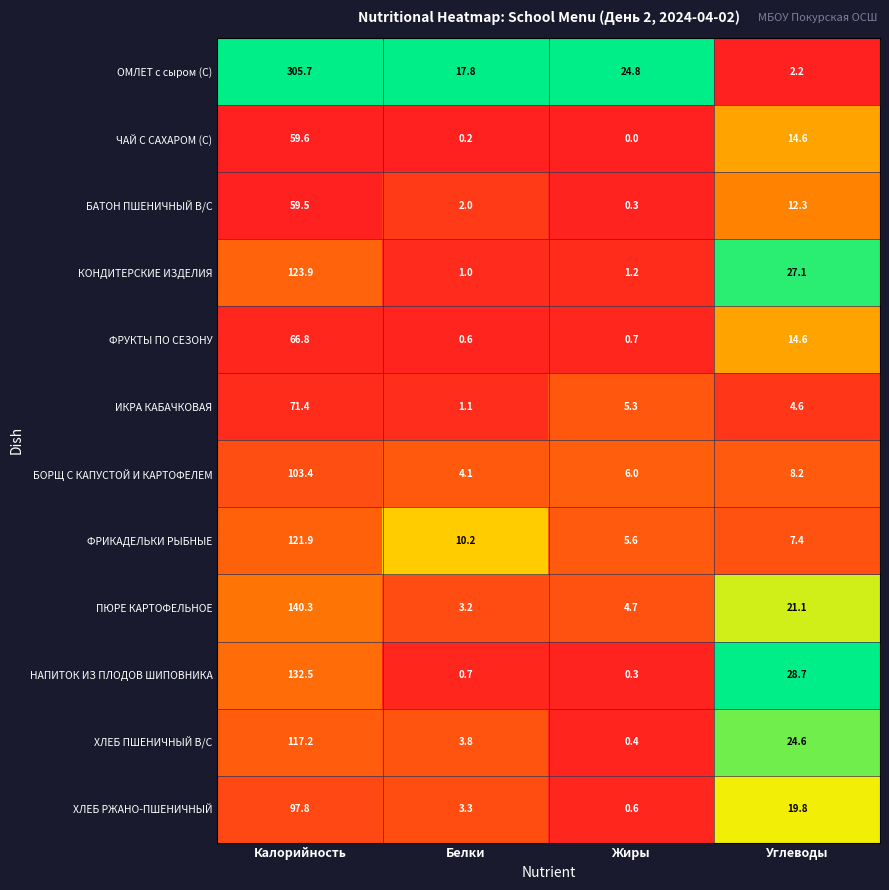

Read the ИКРА КАБАЧКОВАЯ value at Белки.

1.1